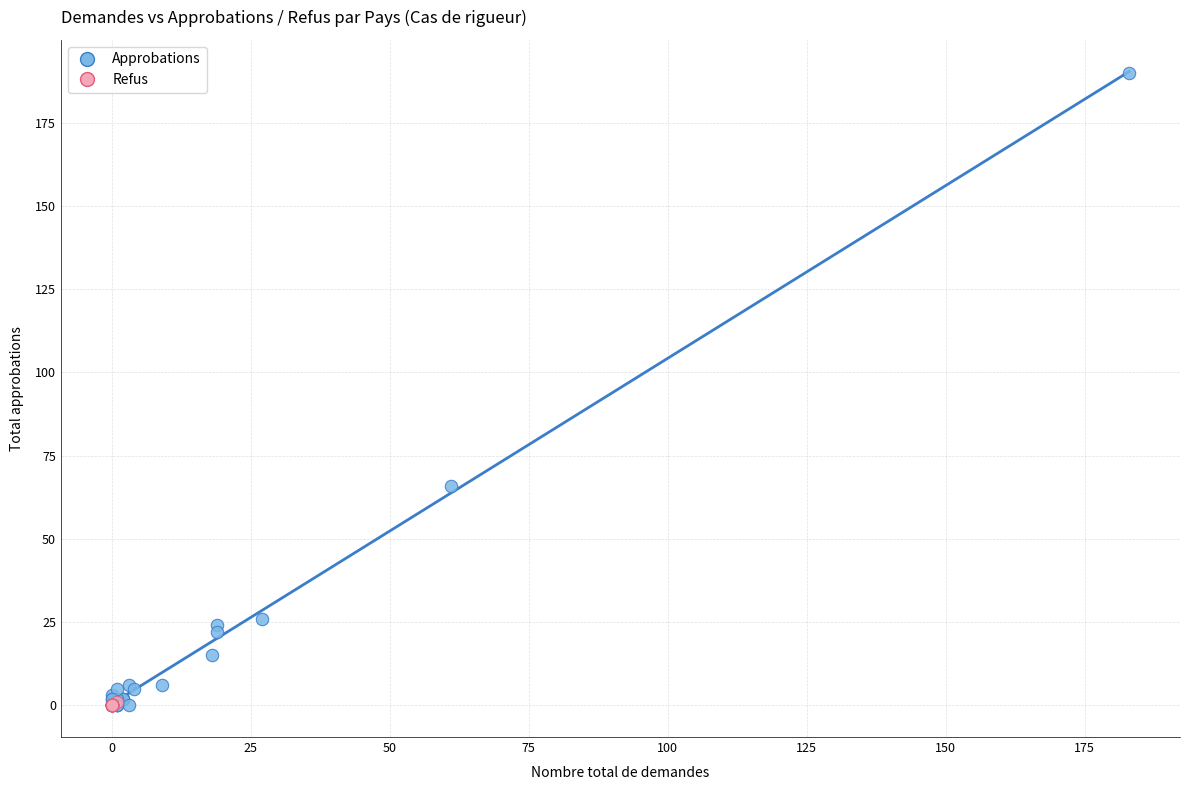

Which series has the largest Y range (max minus min)?

Approbations